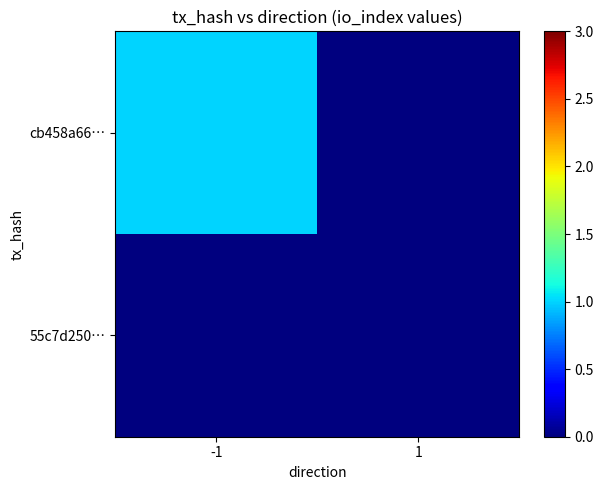

Which category has the lowest value across all series?

1